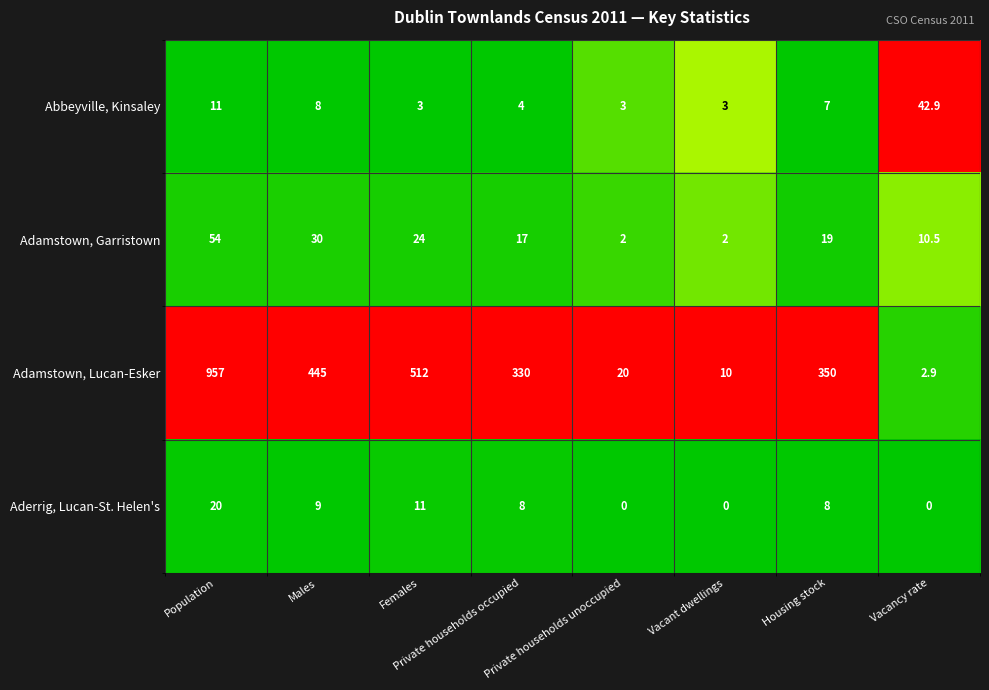

Is it true that Abbeyville, Kinsaley equals 11.0 at Population?

True